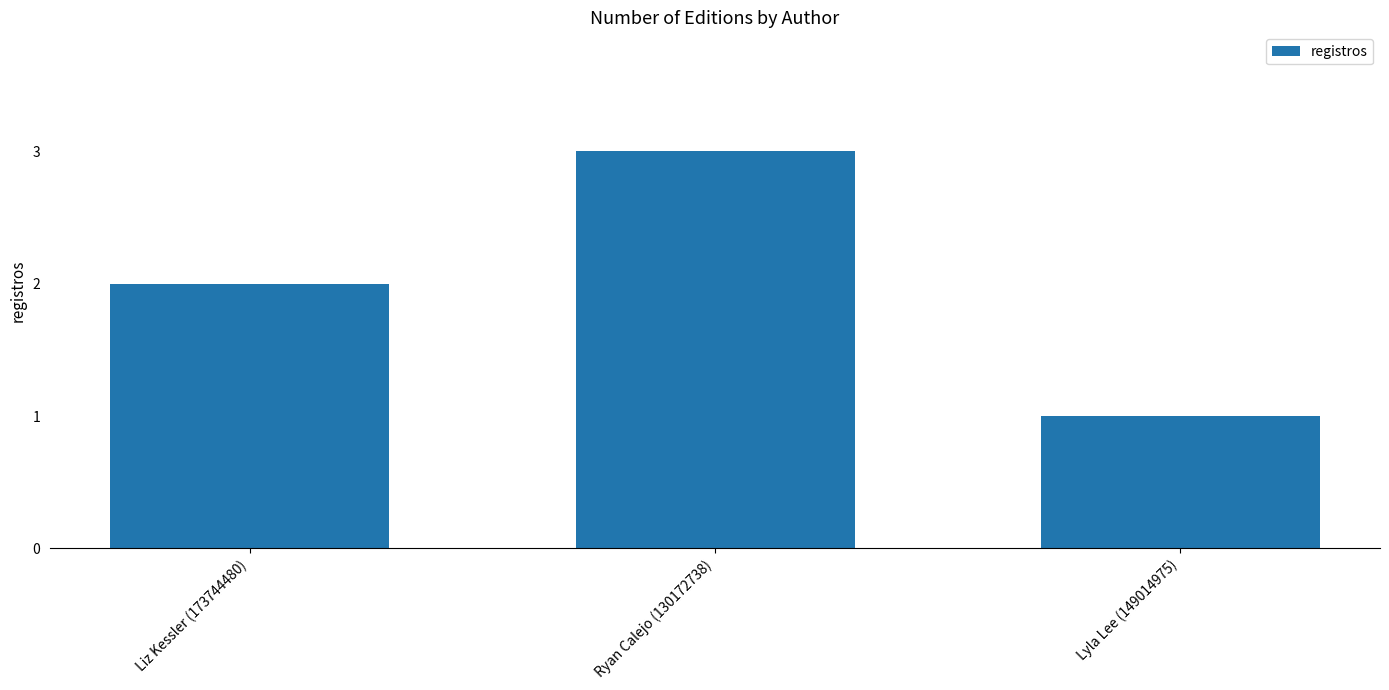

How many bars are there in total?

3